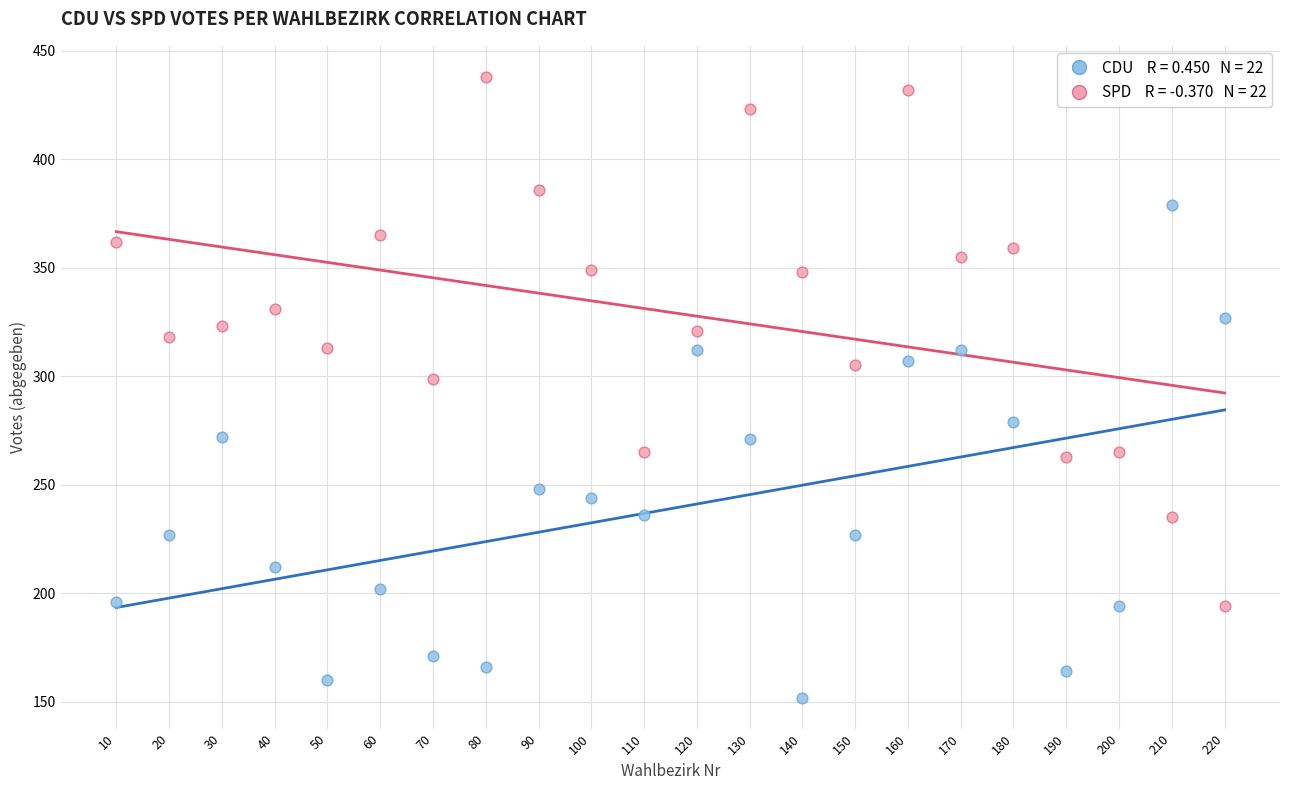

Across all series, what Y value is closest to 295?

299